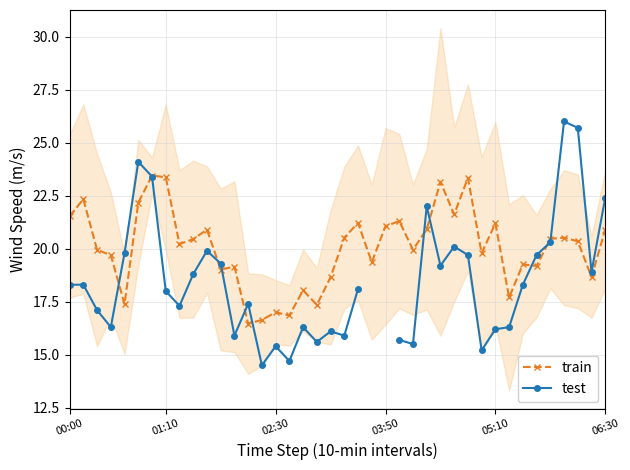

True or false: train has more than 2 points higher than both neighbors.

True